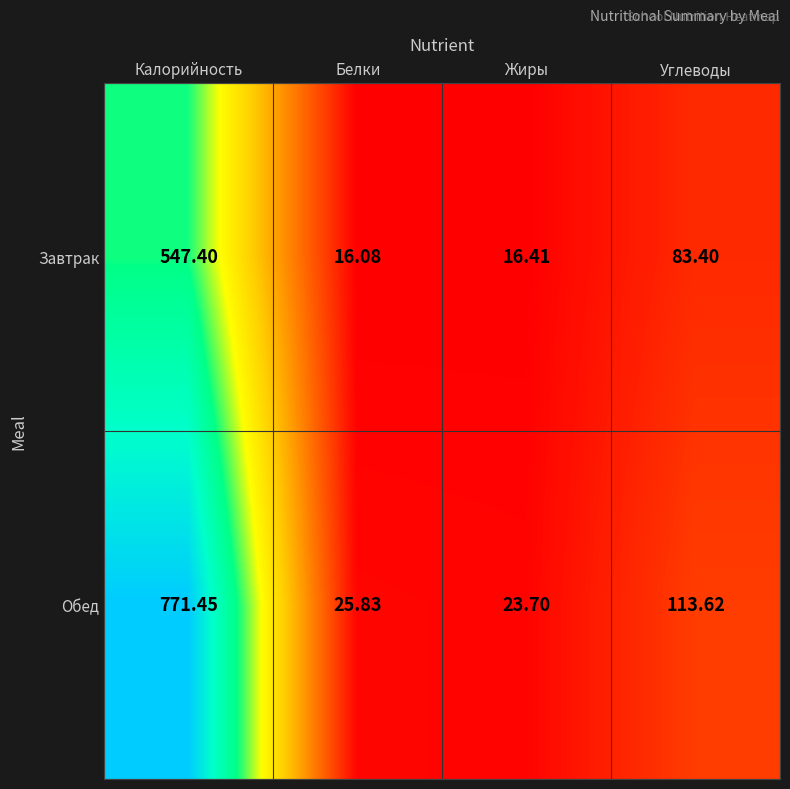

Between Калорийность and Жиры, which series saw the biggest shift?

Обед